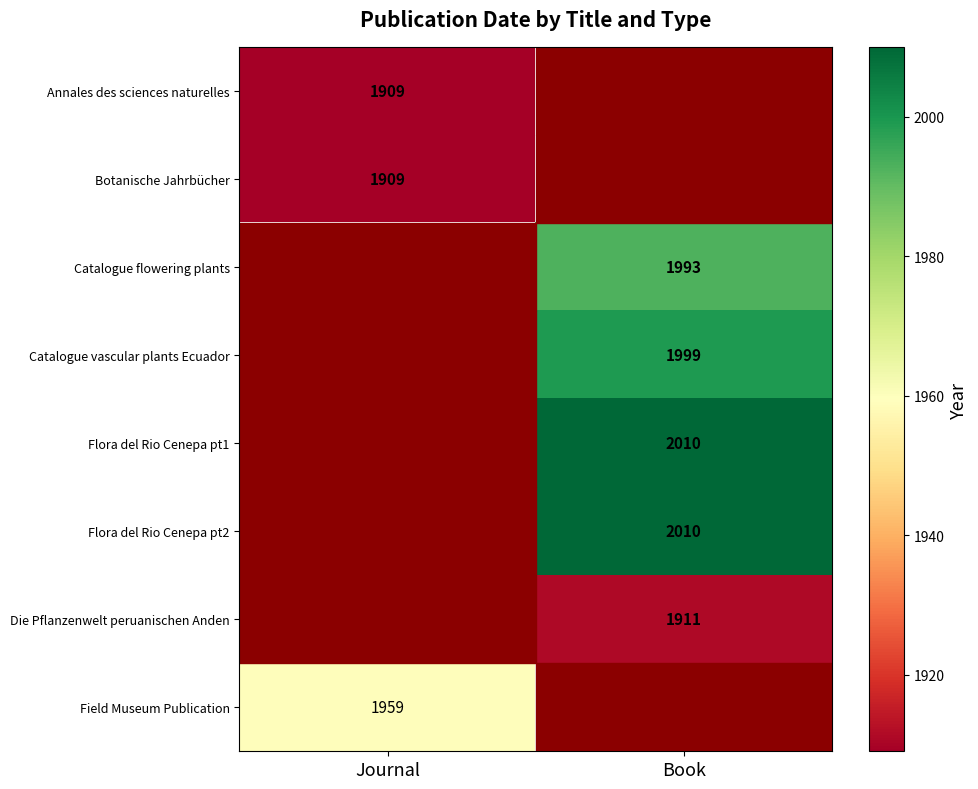

The Die Pflanzenwelt peruanischen Anden series shows 1911 at Book. True or false?

True